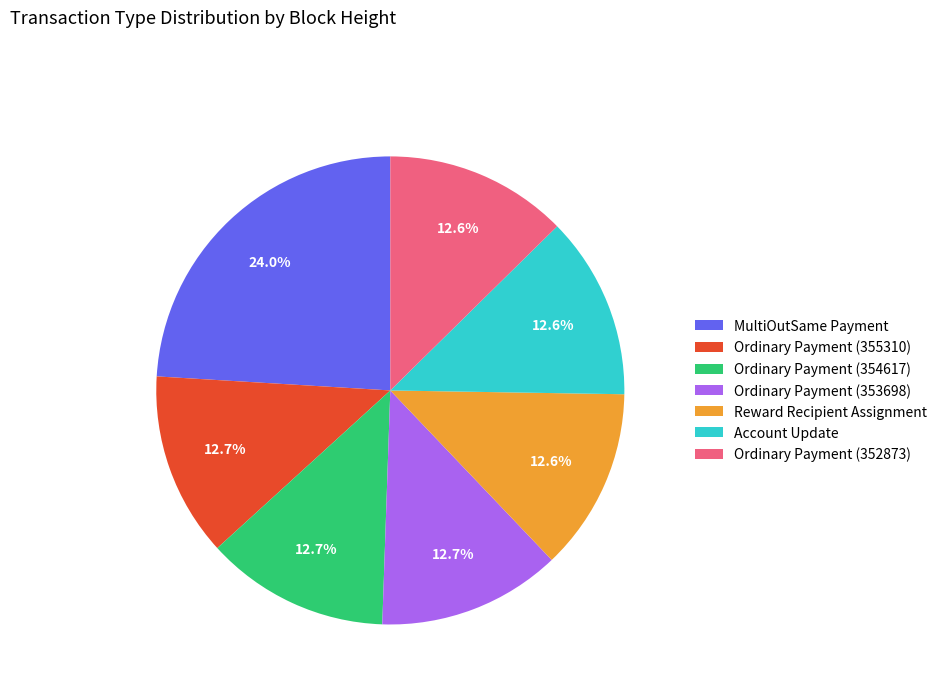

Which category has the biggest portion of the pie?

MultiOutSame Payment